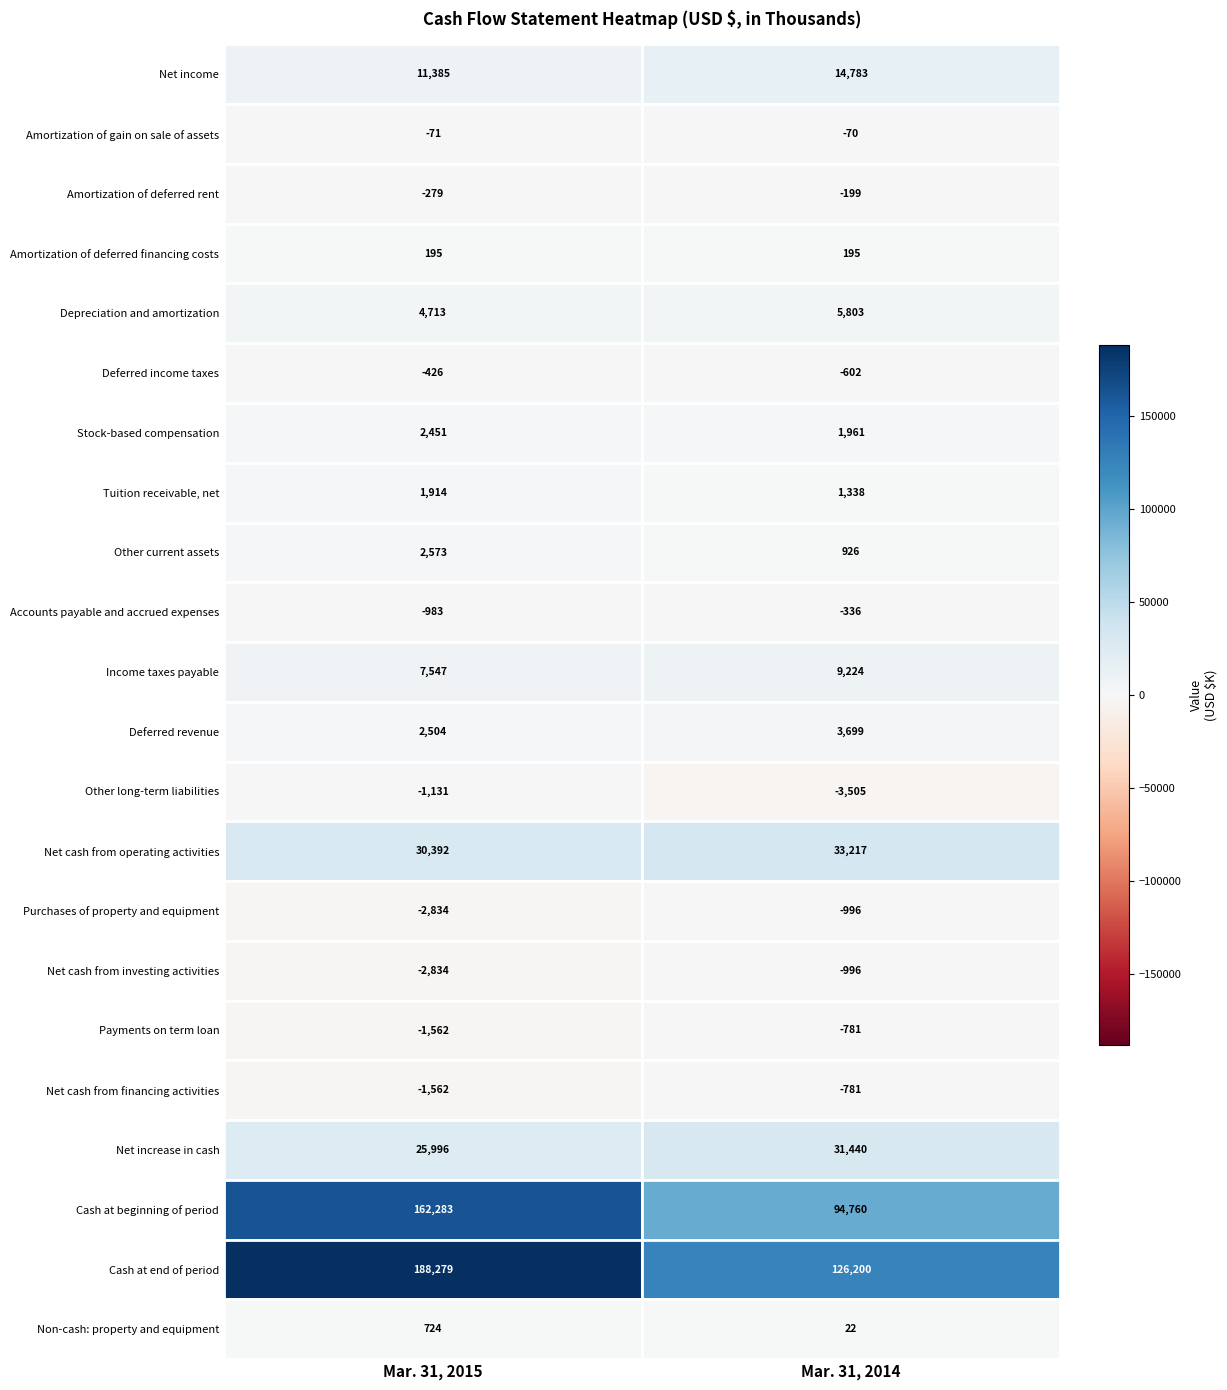

Which series has the widest spread of values?

Cash at beginning of period